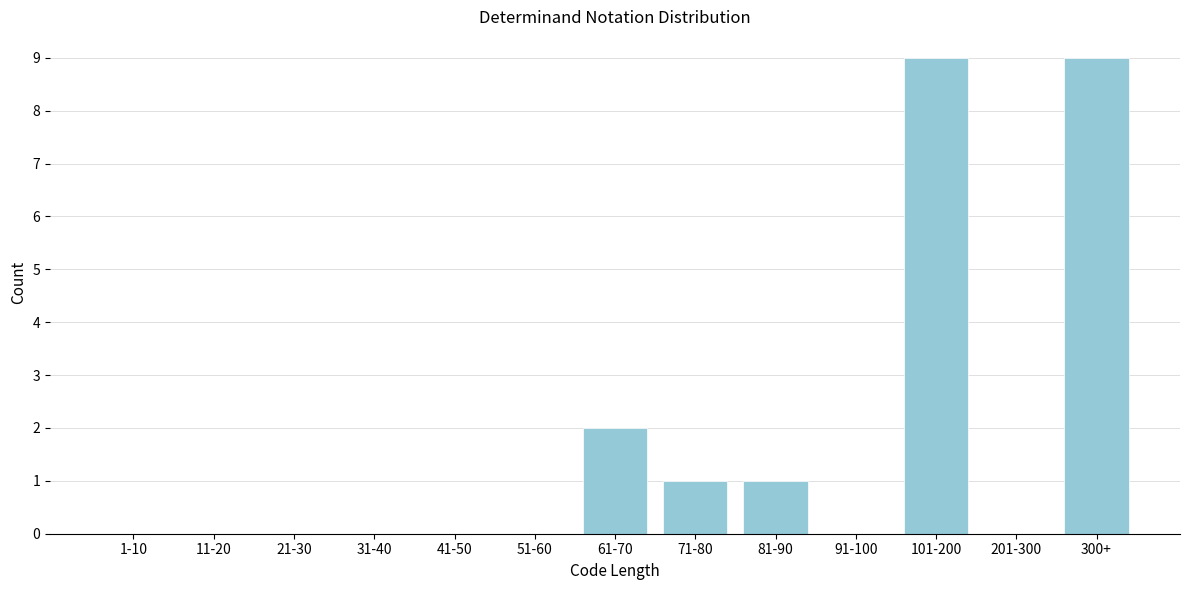

Reading left to right, transcribe all the data shown in this chart.

1-10=0	11-20=0	21-30=0	31-40=0	41-50=0	51-60=0	61-70=2	71-80=1	81-90=1	91-100=0	101-200=9	201-300=0	300+=9